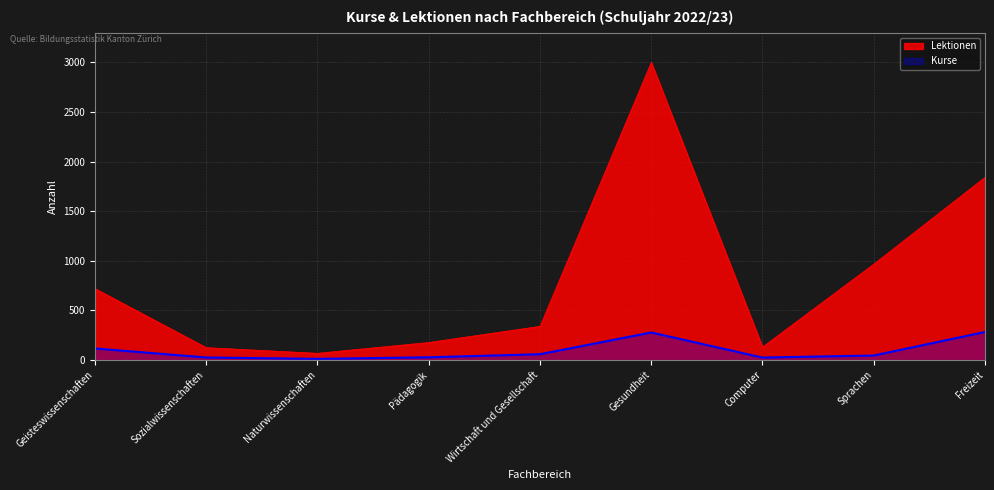

Does the chart have visible grid lines?

Yes